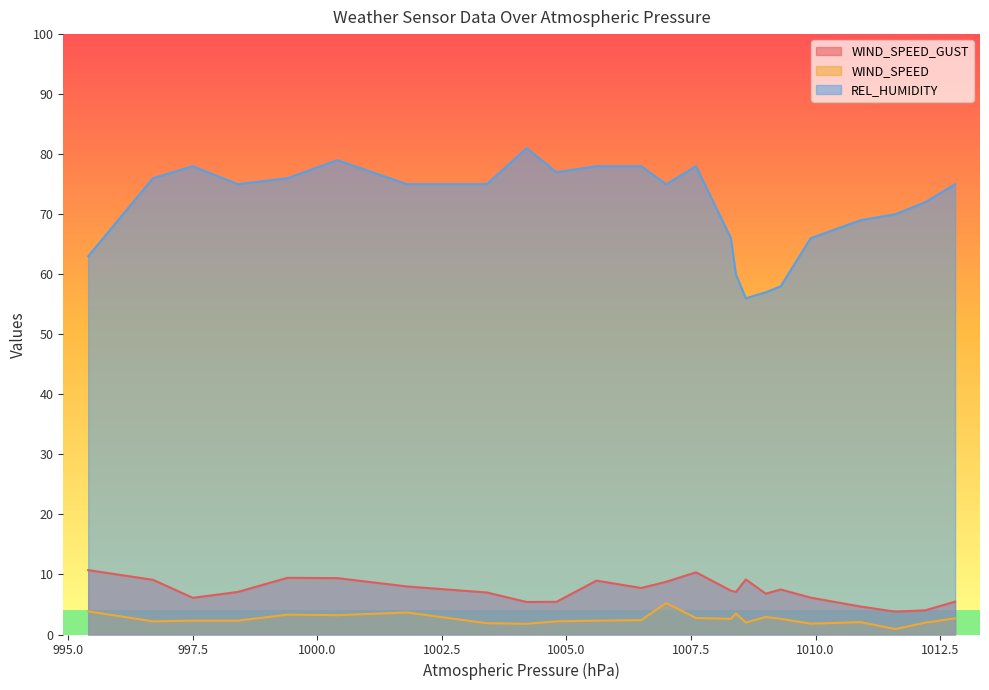

What is the label of the 4th point from the right?

1010.9